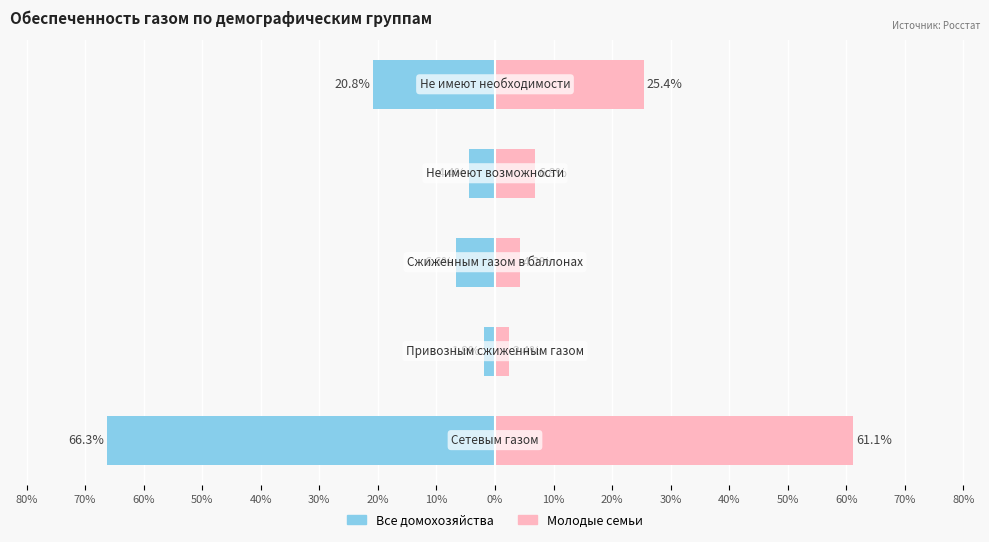

List the series in order of their peak value, lowest first.

Все домохозяйства, Молодые семьи